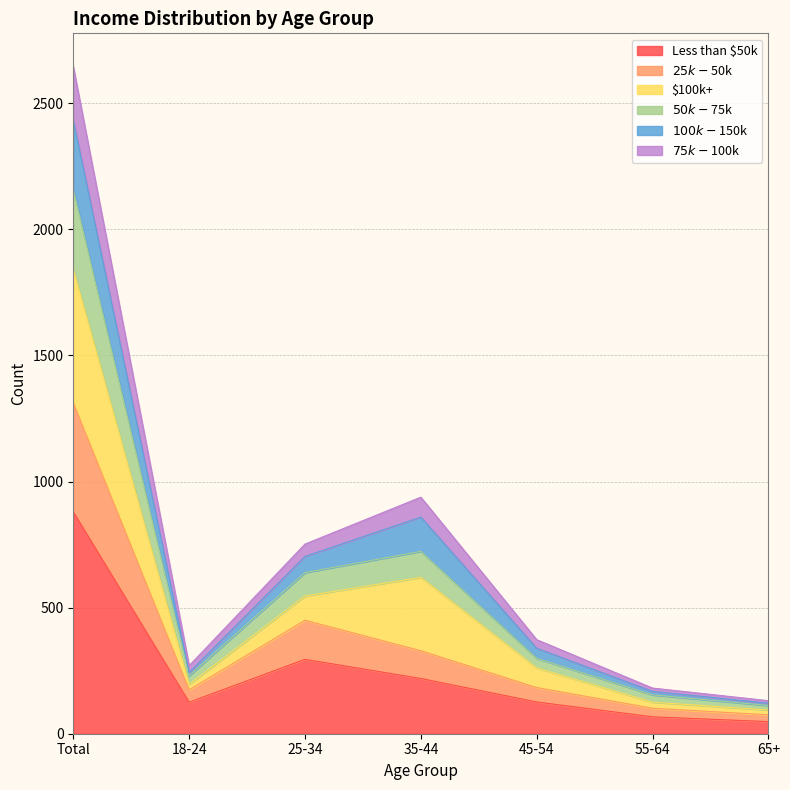

Which category has the lowest value in the $75k-$100k series?

65+